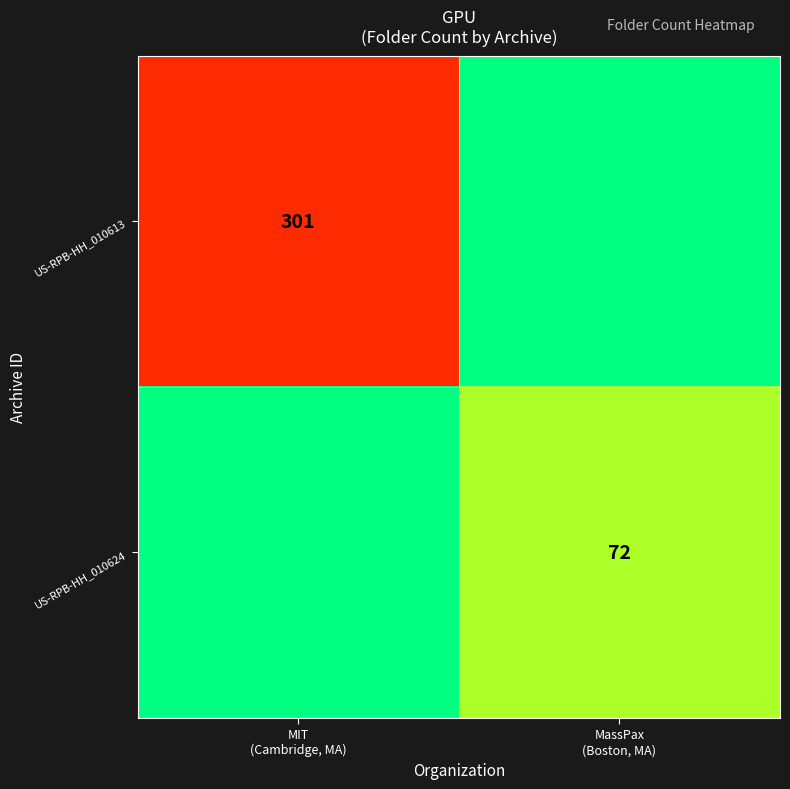

How many data points in US-RPB-HH_010624 are less than 72?

1